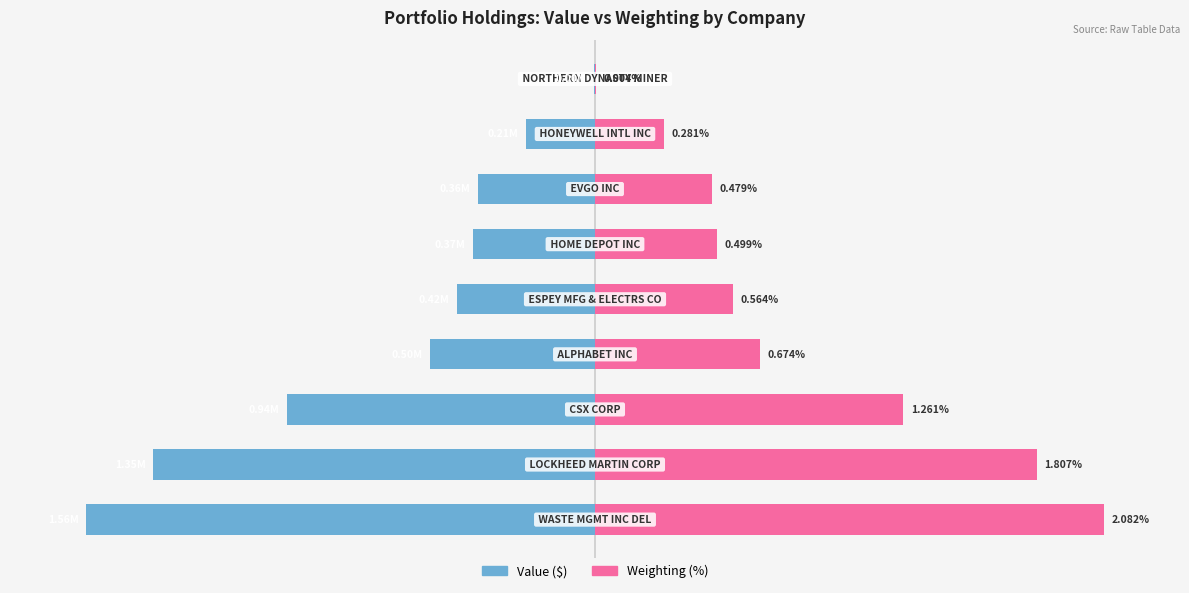

What is the difference between the second highest and second lowest values in the Weighting (normalized) series?

73.3